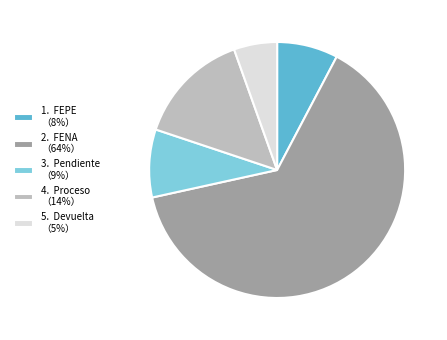

Which slice is the largest?

2. FENA （64%）